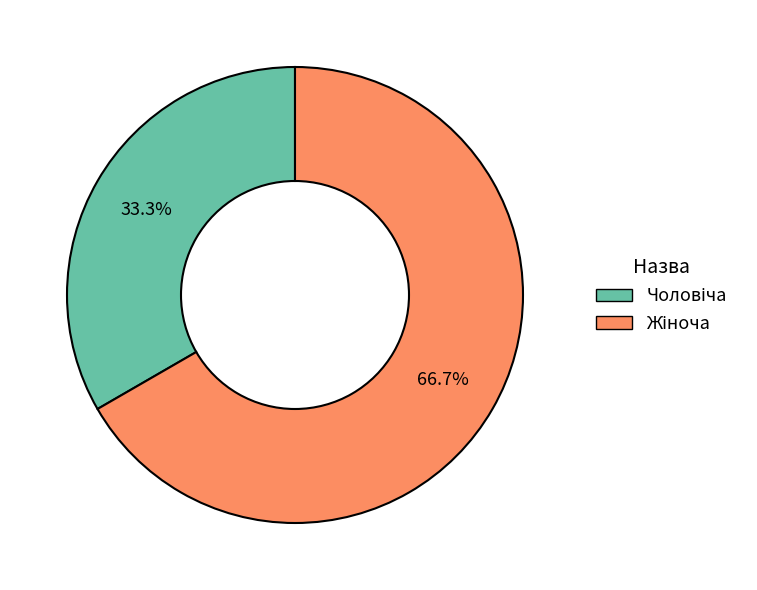

Does any single category account for the majority?

Yes